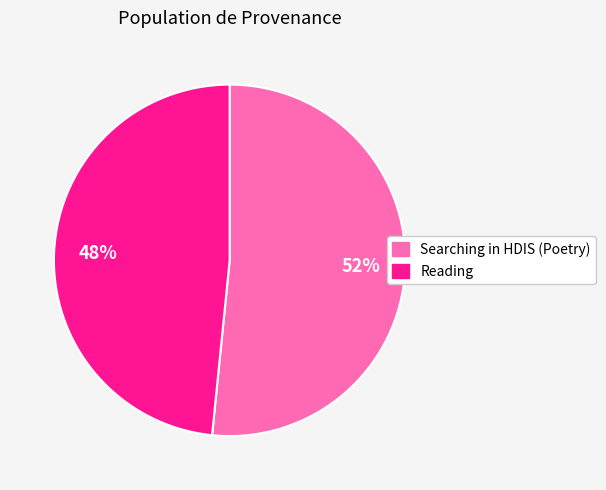

Combined, do Searching in HDIS (Poetry) and Reading account for over 50%?

Yes